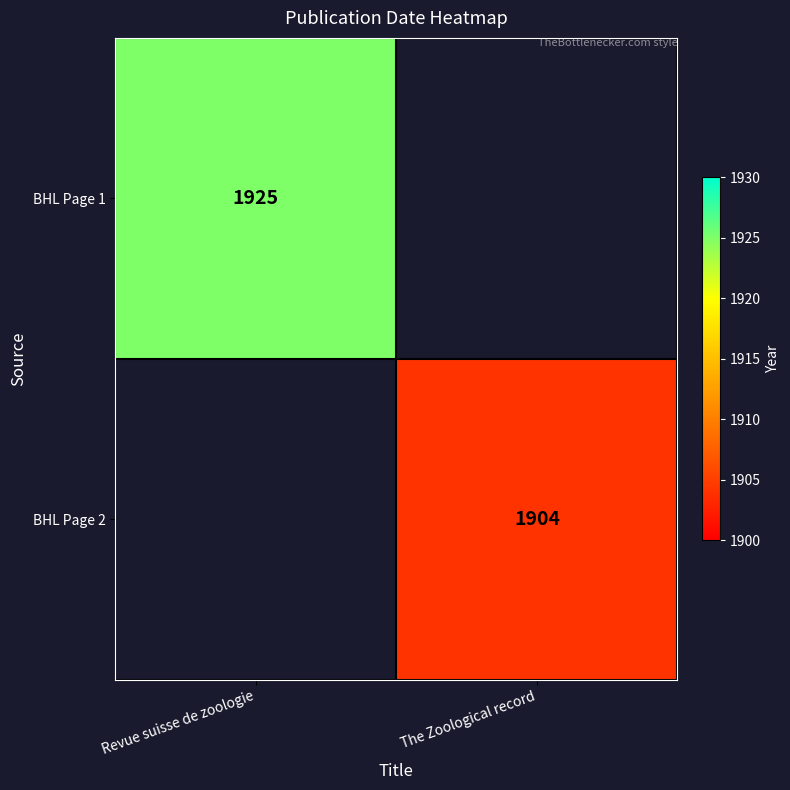

What is the maximum value shown in the chart?

1925.0